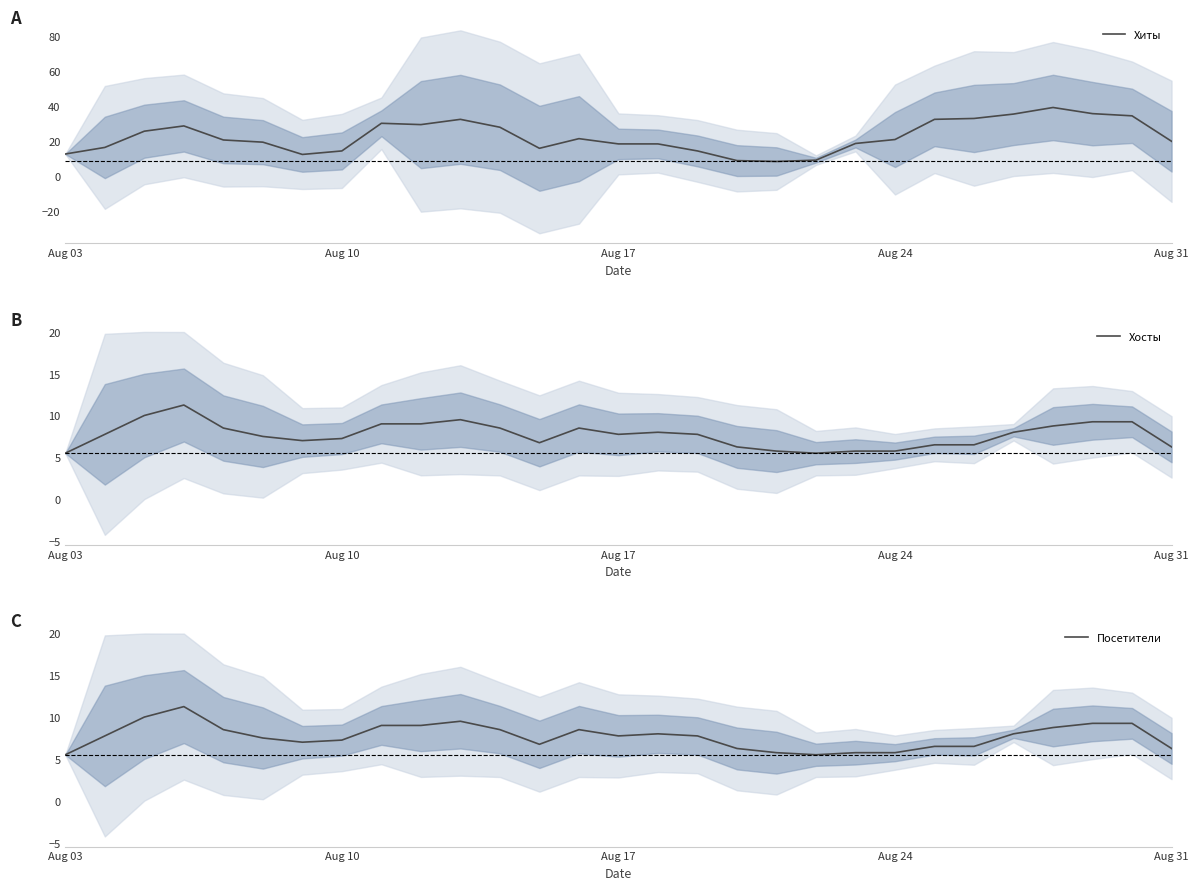

True or false: Посетители and Хосты cross at least once.

False